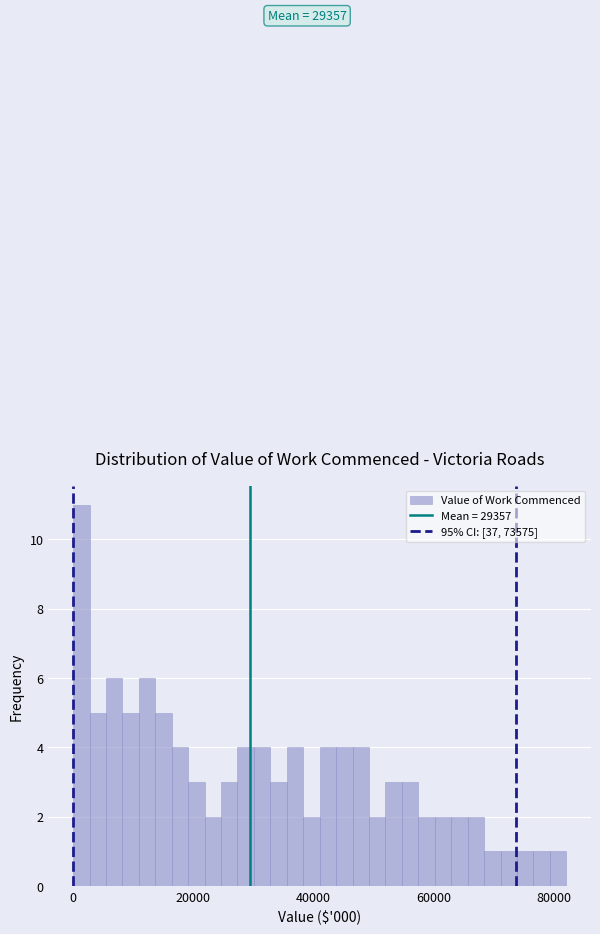

Read against the x-axis, roughly where is the centre of the tallest bar?

2000